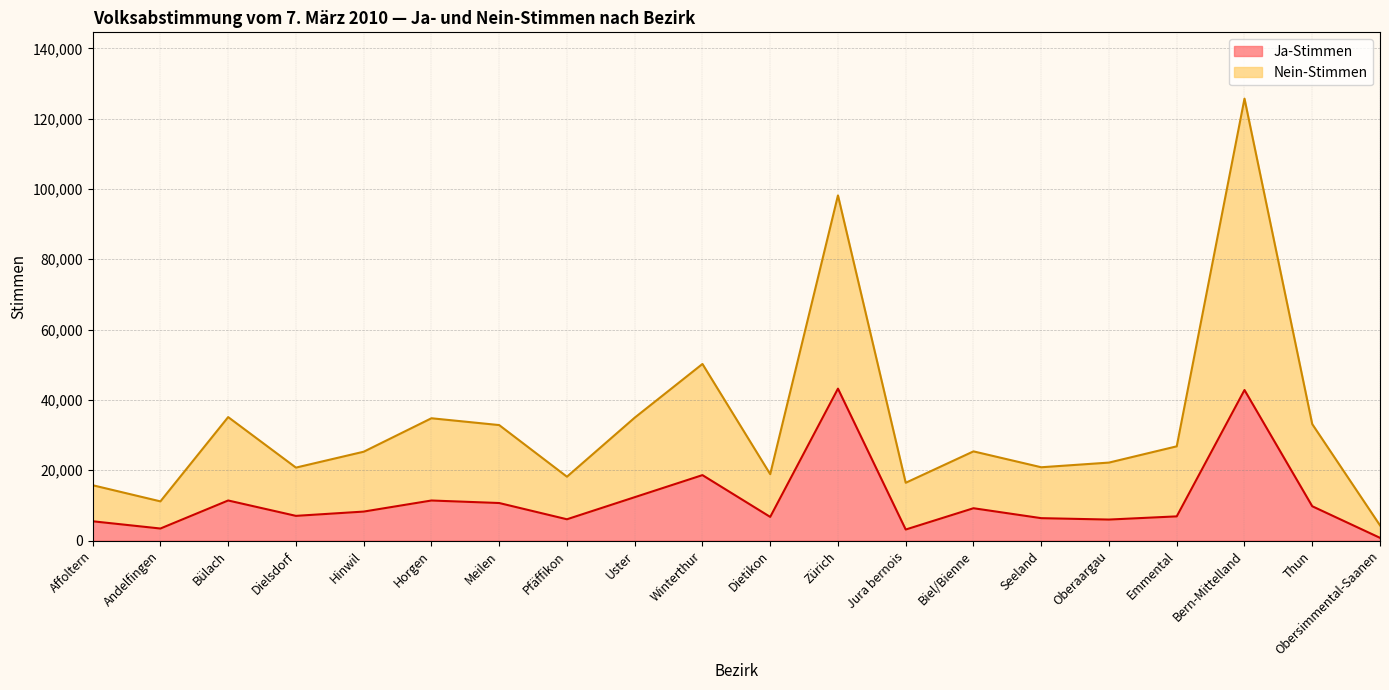

How many lines are shown in the chart?

2